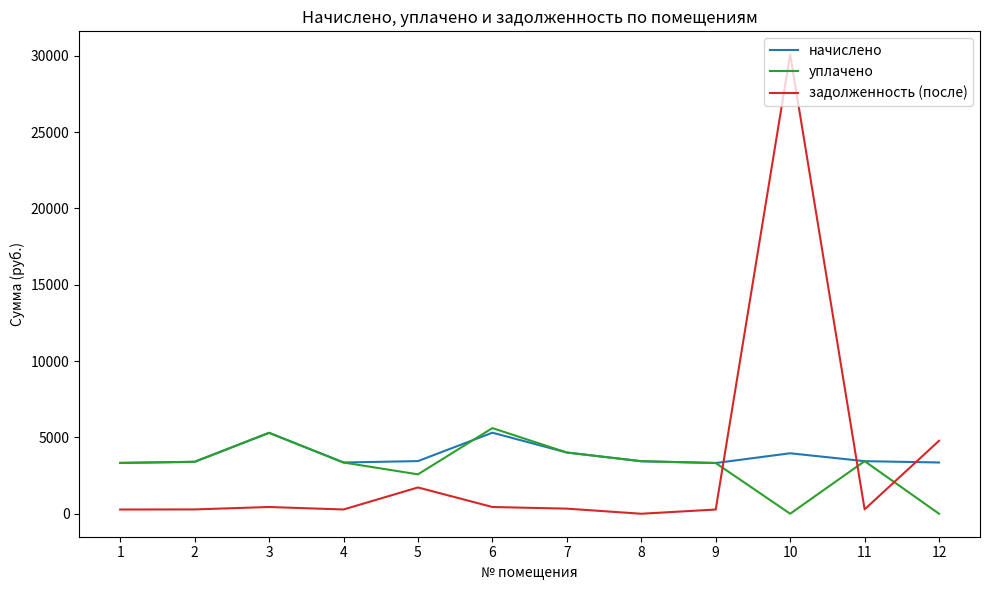

Between which two adjacent categories do начислено and задолженность (после) first intersect?

9 and 10